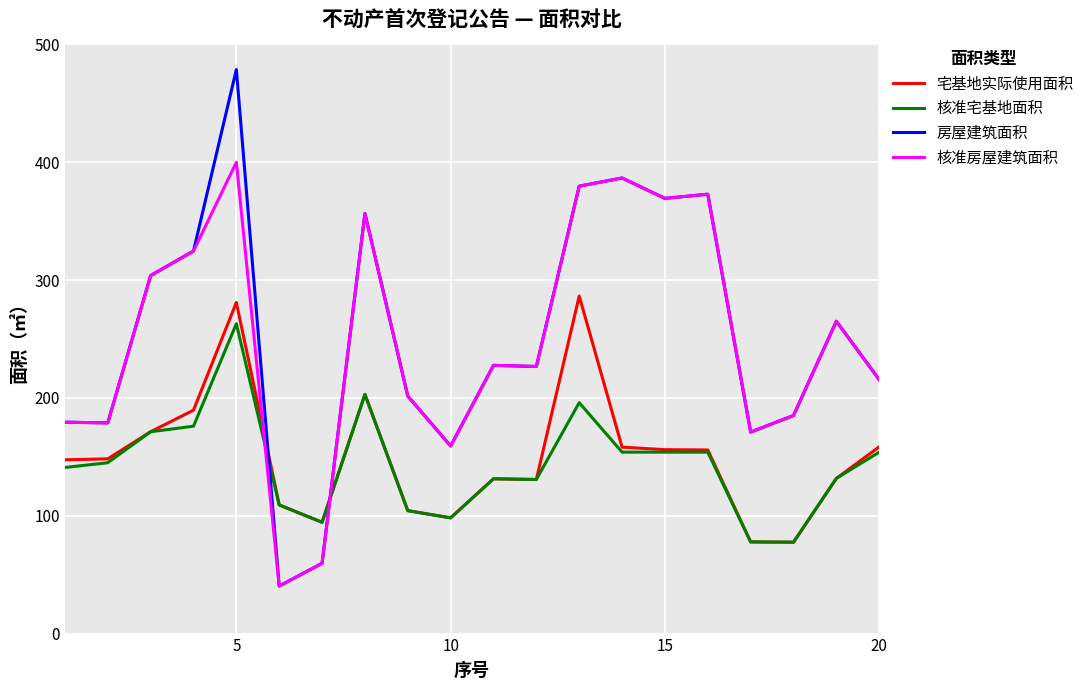

True or false: 核准房屋建筑面积 and 宅基地实际使用面积 cross at least once.

True